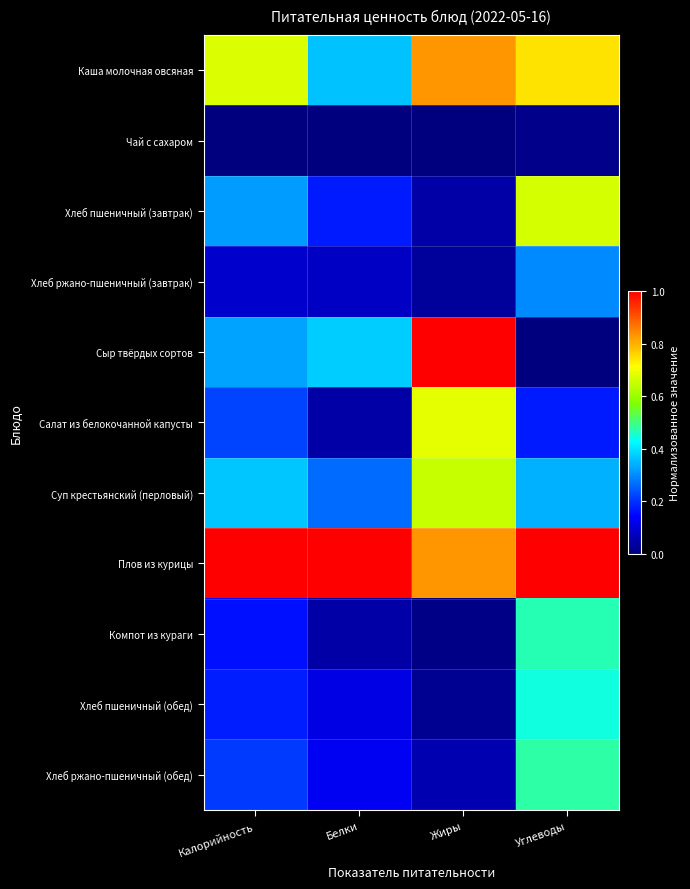

Reading right to left, list all the values displayed in this chart.

Каша молочная овсяная: Углеводы=0.7	Жиры=0.8	Белки=0.4	Калорийность=0.7
Чай с сахаром: Углеводы=0.0	Жиры=0.0	Белки=0.0	Калорийность=0.0
Хлеб пшеничный (завтрак): Углеводы=0.7	Жиры=0.0	Белки=0.2	Калорийность=0.3
Хлеб ржано-пшеничный (завтрак): Углеводы=0.3	Жиры=0.0	Белки=0.1	Калорийность=0.1
Сыр твёрдых сортов: Углеводы=0.0	Жиры=1.0	Белки=0.4	Калорийность=0.3
Салат из белокочанной капусты: Углеводы=0.2	Жиры=0.7	Белки=0.0	Калорийность=0.2
Суп крестьянский (перловый): Углеводы=0.3	Жиры=0.7	Белки=0.3	Калорийность=0.4
Плов из курицы: Углеводы=1.0	Жиры=0.8	Белки=1.0	Калорийность=1.0
Компот из кураги: Углеводы=0.5	Жиры=0.0	Белки=0.0	Калорийность=0.2
Хлеб пшеничный (обед): Углеводы=0.4	Жиры=0.0	Белки=0.1	Калорийность=0.2
Хлеб ржано-пшеничный (обед): Углеводы=0.5	Жиры=0.1	Белки=0.1	Калорийность=0.2